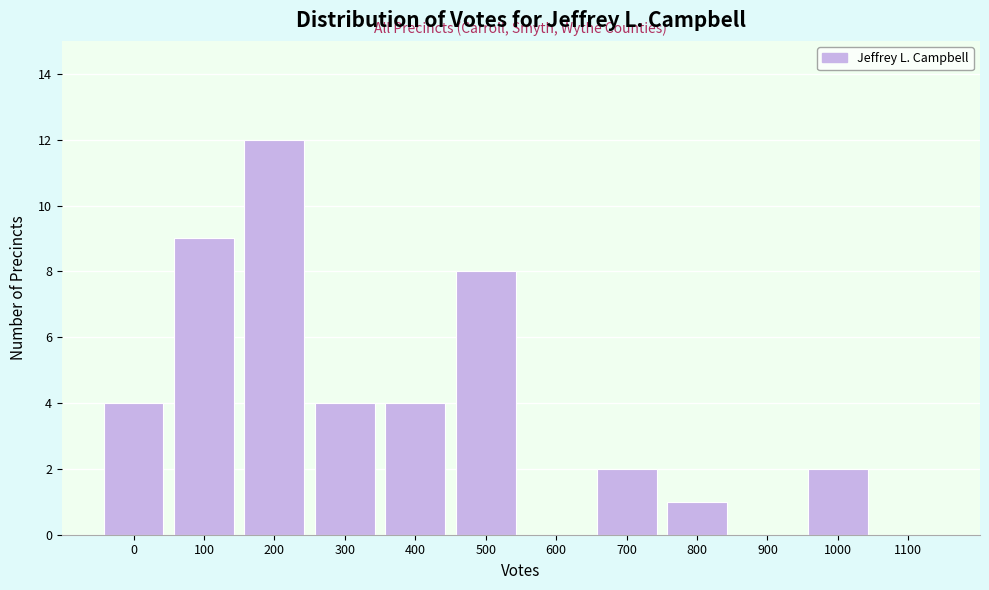

Reading left to right, list all the values displayed in this chart.

0=4	100=9	200=12	300=4	400=4	500=8	600=0	700=2	800=1	900=0	1000=2	1100=0